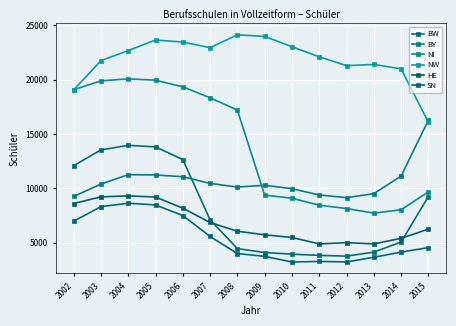

What is the difference between the second highest and second lowest values in the NW series?

4920